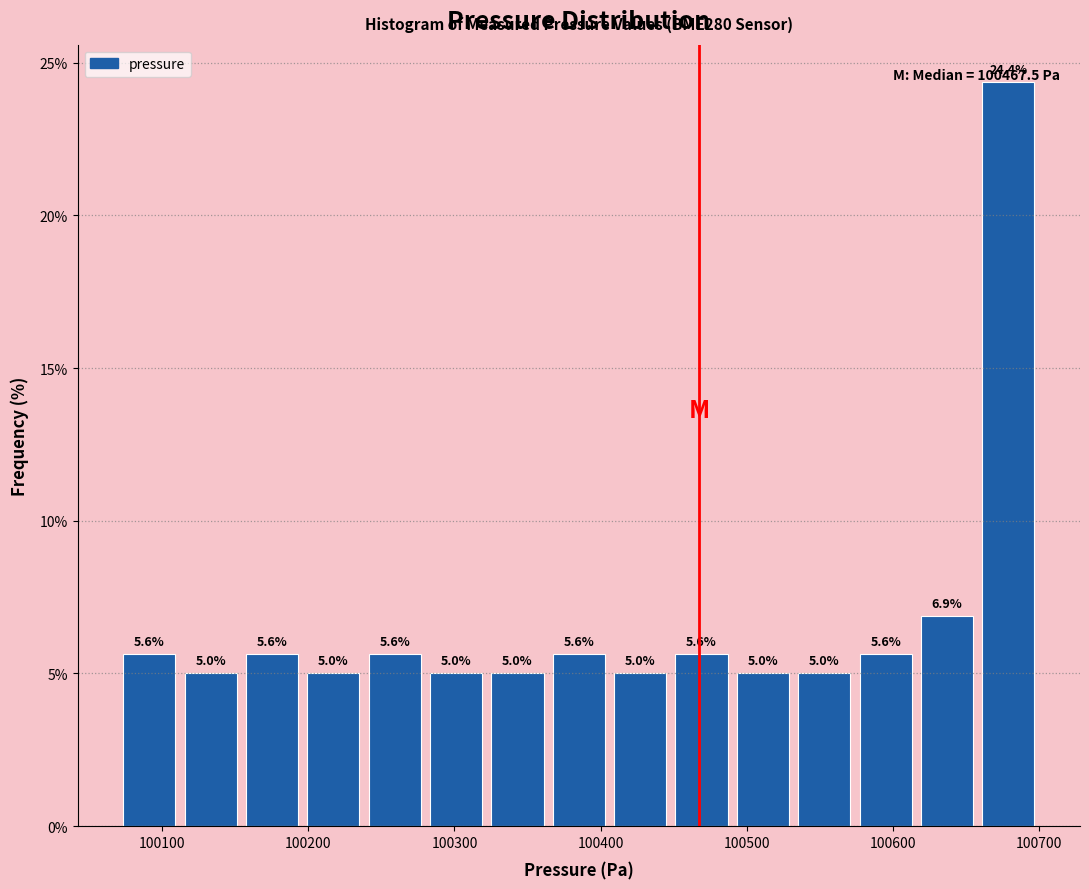

Reading left to right, transcribe this chart: for each bar, give the range it covers on the x-axis and its height. The bar edges are not printed on the chart, so give them approximately, as read against the axis.

100070 to 100110: 5.6
100110 to 100150: 5.0
100150 to 100200: 5.6
100200 to 100240: 5.0
100240 to 100280: 5.6
100280 to 100320: 5.0
100320 to 100360: 5.0
100360 to 100410: 5.6
100410 to 100450: 5.0
100450 to 100490: 5.6
100490 to 100530: 5.0
100530 to 100570: 5.0
100570 to 100620: 5.6
100620 to 100660: 6.9
100660 to 100700: 24.4